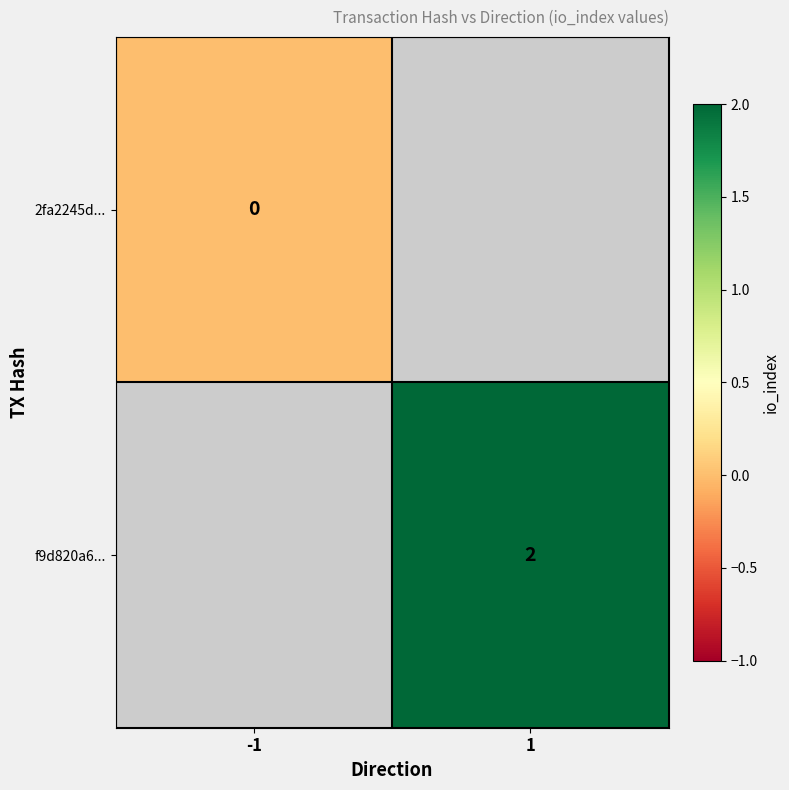

At how many categories does at least one series exceed 0?

1